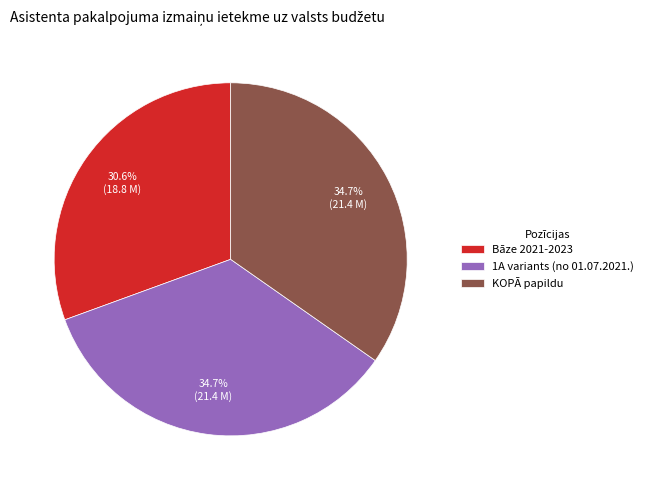

Is there any slice that represents more than half of the pie?

No